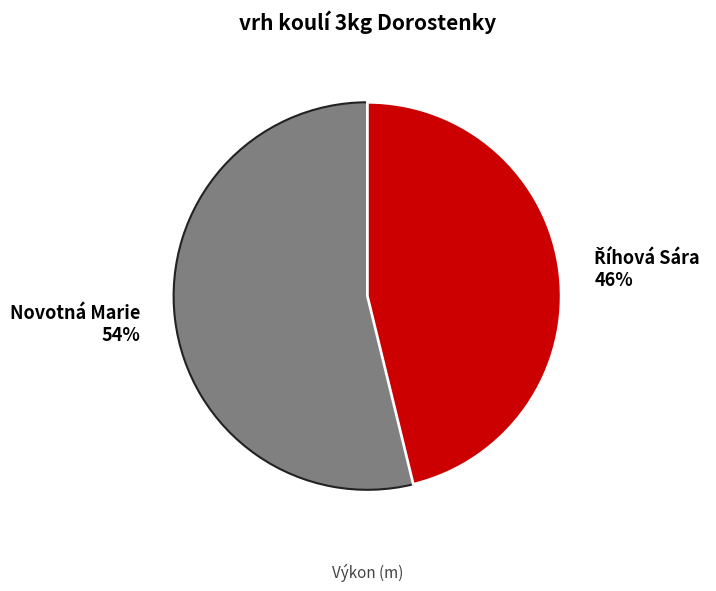

To the nearest percent, what is the difference between the largest and smallest slice percentages?

8%